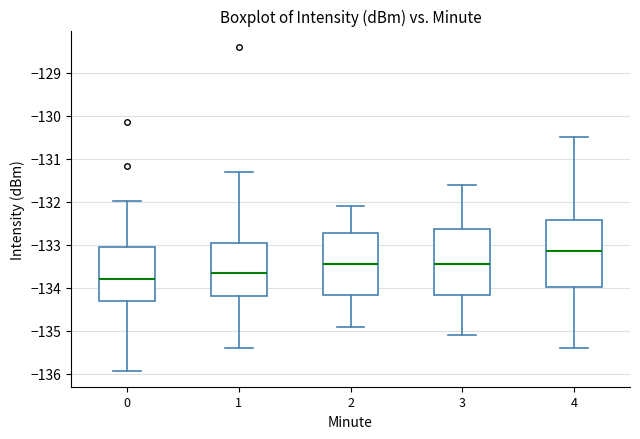

Which box's median line is the highest?

4